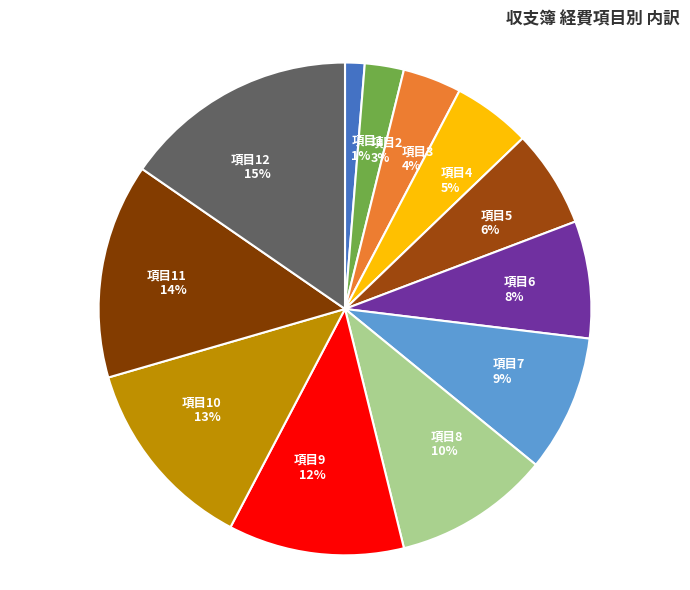

Which has a higher value, 項目10 13% or 項目2 3%?

項目10 13%